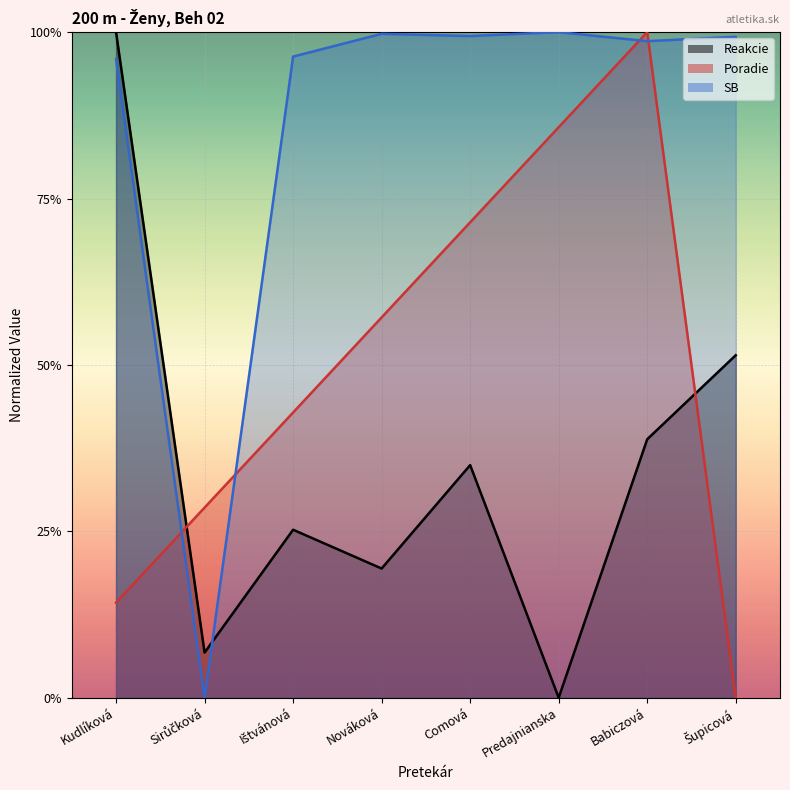

Reading left to right, transcribe all the data shown in this chart.

Reakcie: 1.0	0.1	0.3	0.2	0.3	0.0	0.4	0.5
Poradie: 0.1	0.3	0.4	0.6	0.7	0.9	1.0	0.0
SB: 1.0	0.0	1.0	1.0	1.0	1.0	1.0	1.0